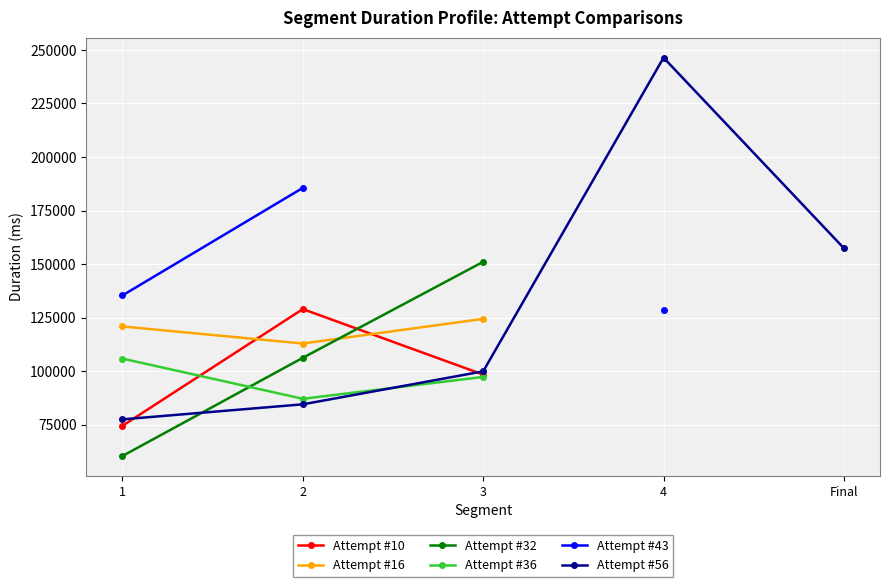

Which series changed the most between 1 and 3?

Attempt #32